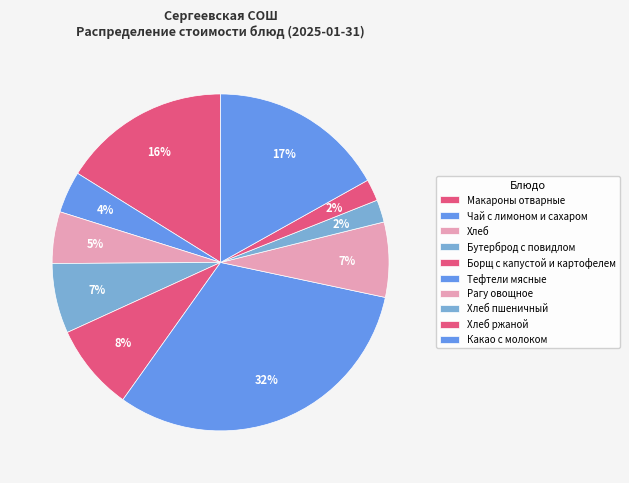

To the nearest percent, what portion does Рагу овощное represent?

7%